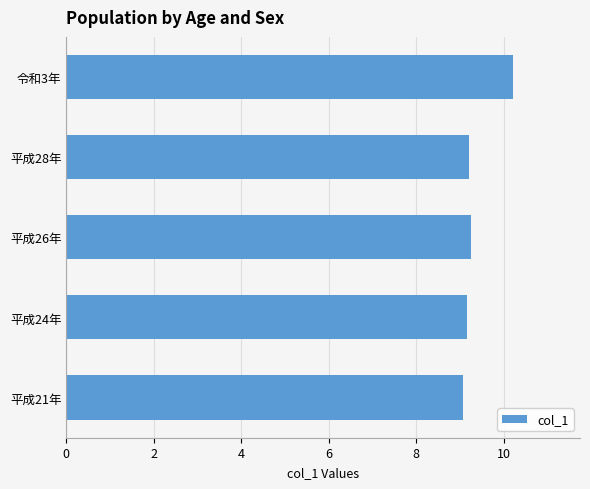

What is the greatest value displayed?

10.2